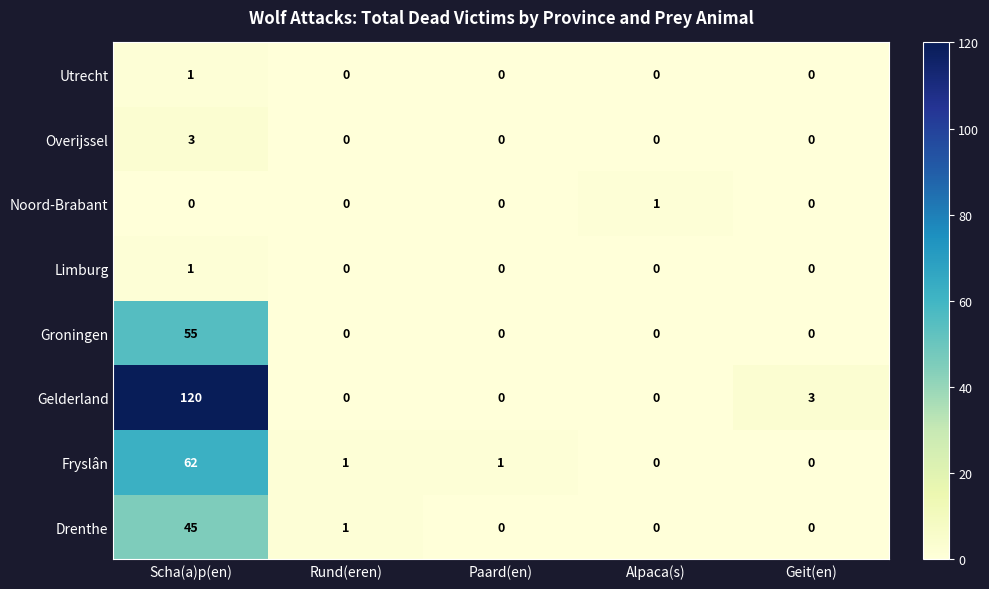

Which category has the highest value across all series?

Scha(a)p(en)